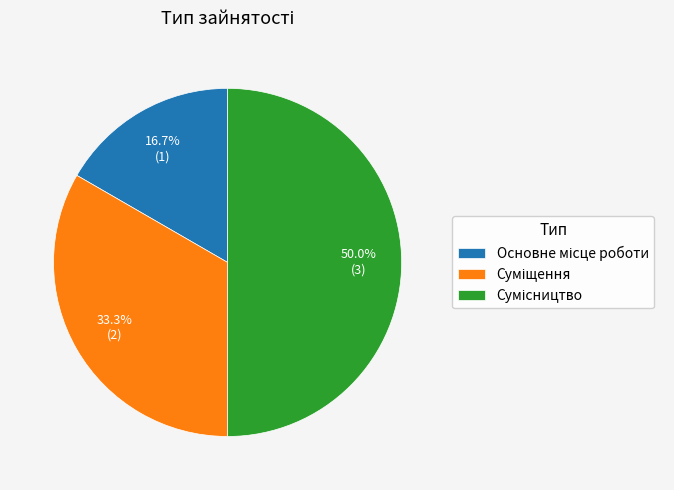

Is Суміщення the majority of the pie?

No